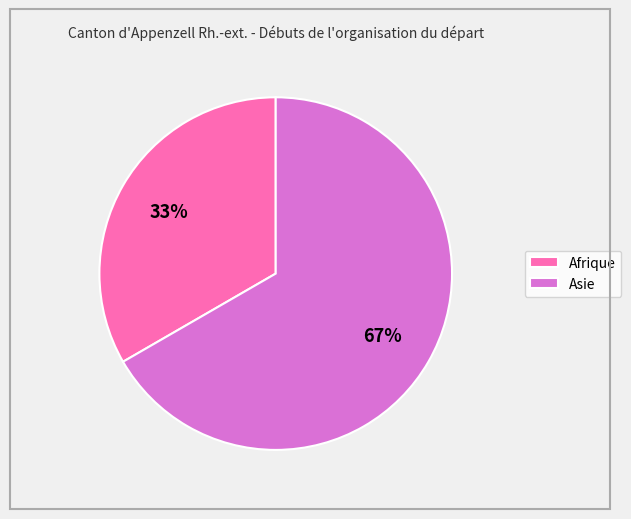

Count the number of slices in the pie.

2